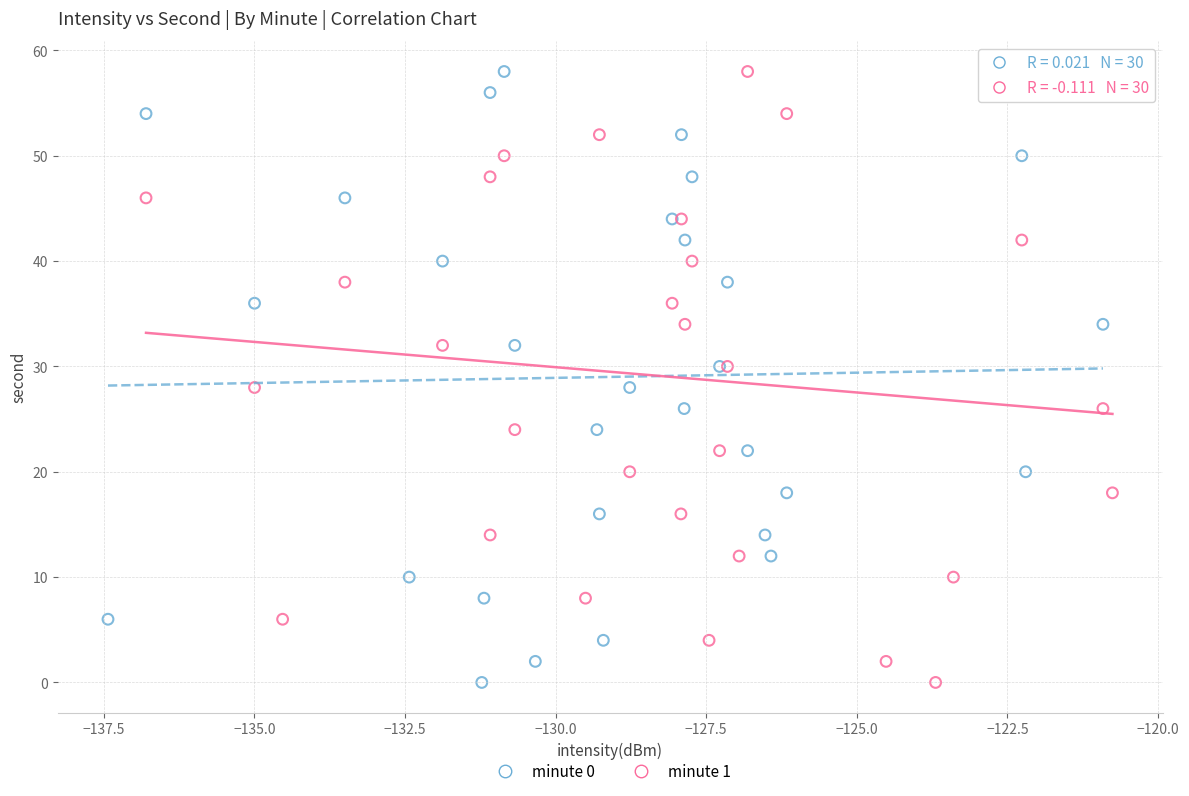

What are all the series names shown in the legend?

minute 0, minute 1